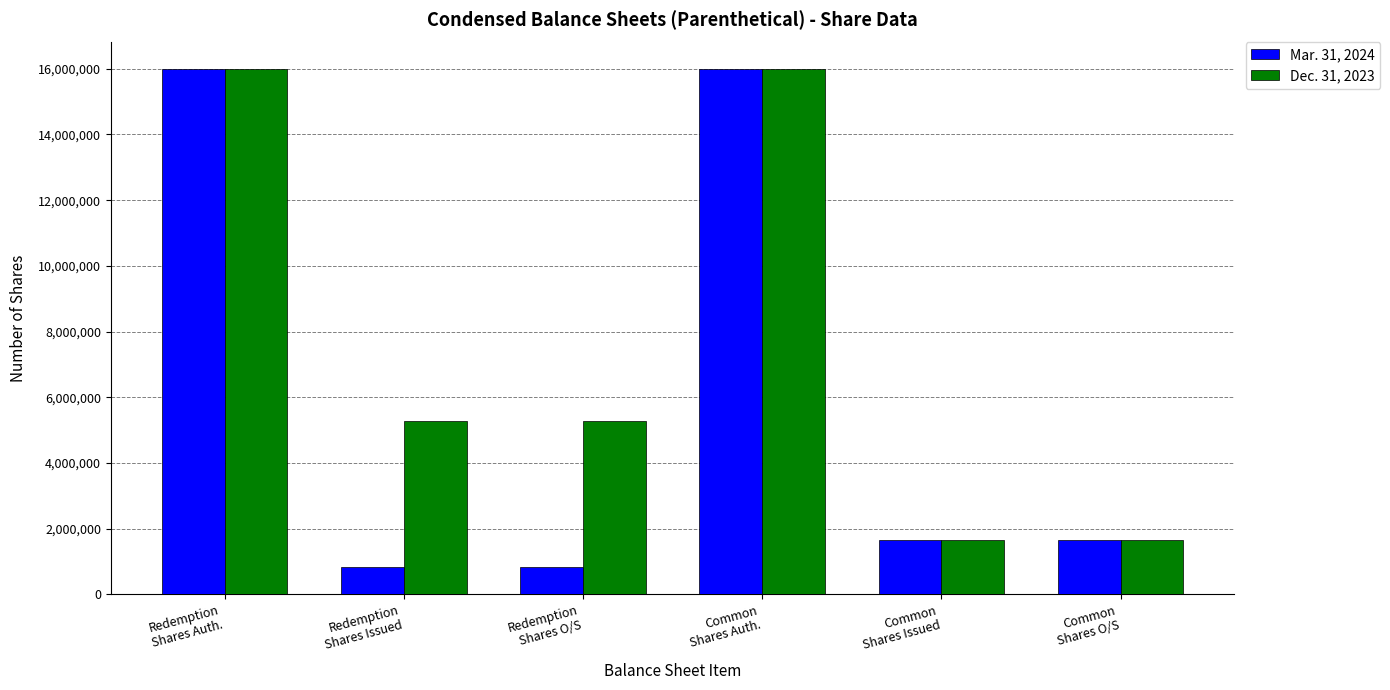

What is the difference between the second highest and minimum values in the Mar. 31, 2024 series?

15162143